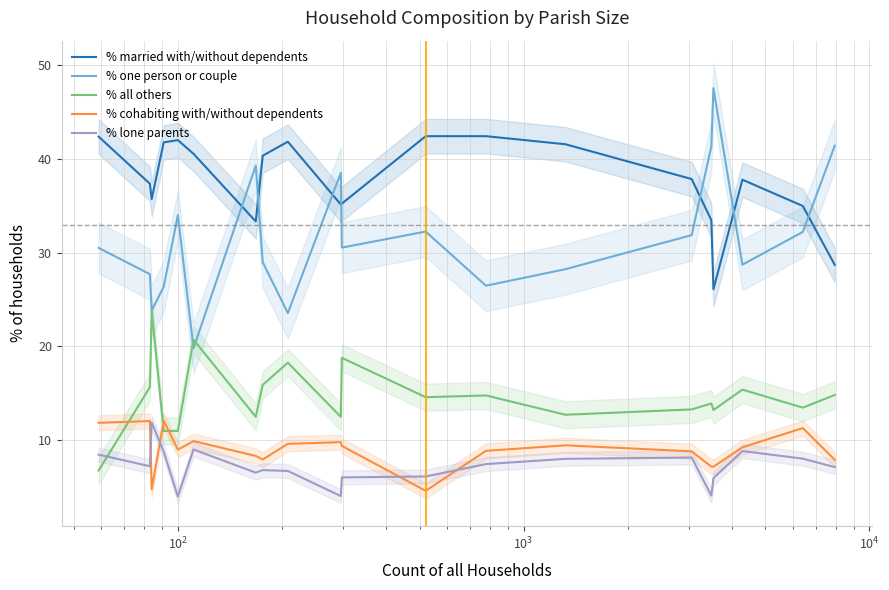

What is the difference between the maximum and minimum values in the % lone parents series?

7.9